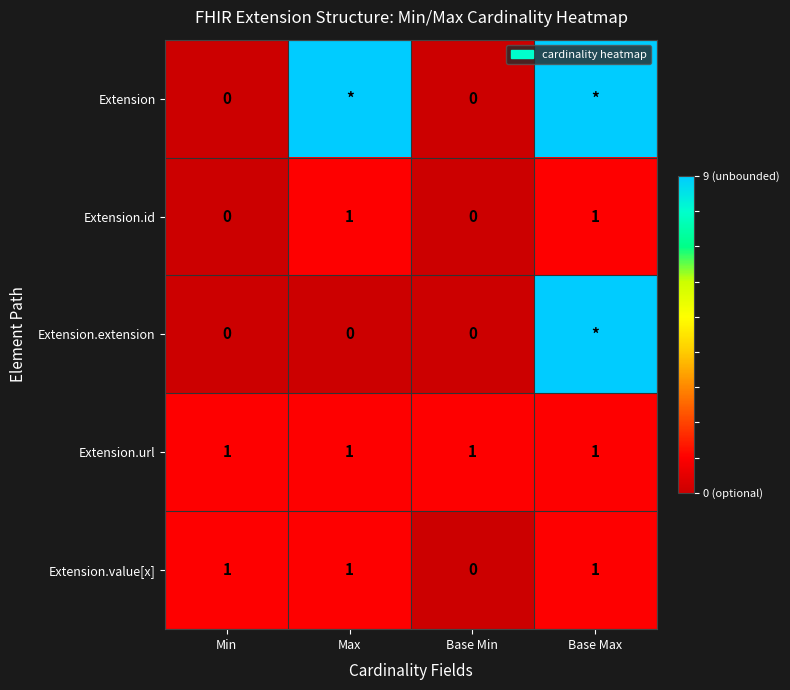

At which label is Extension.value[x] closest to 0?

Base Min